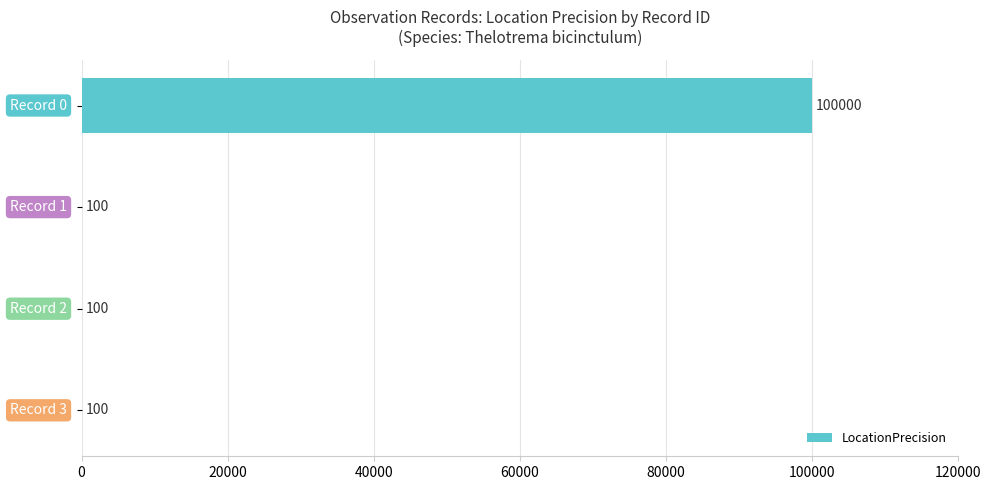

How many values are between 100 and 100000?

4